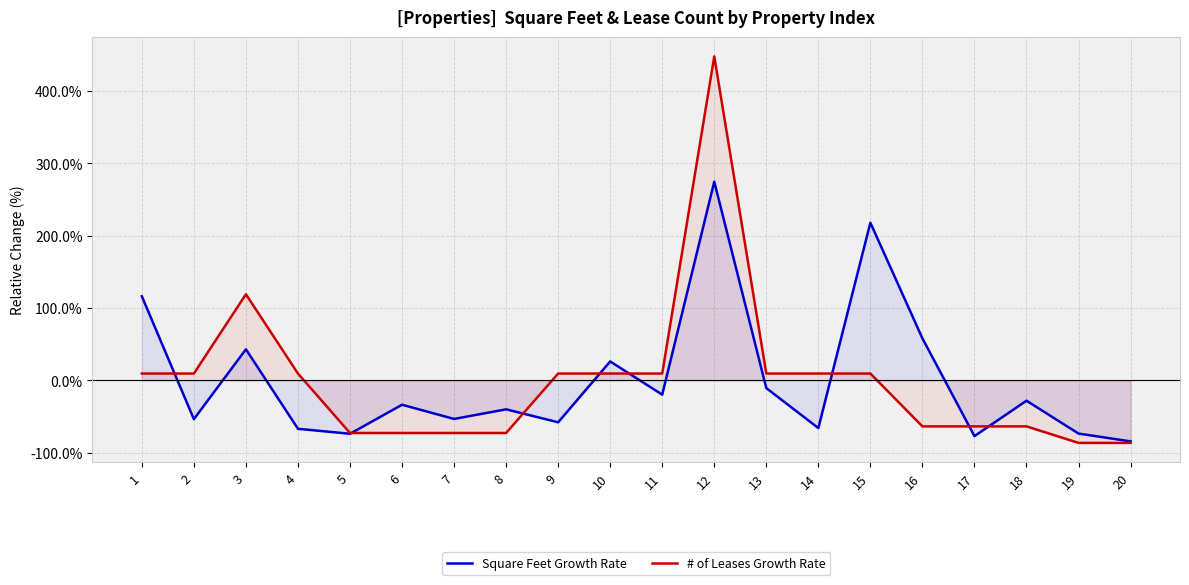

What is the smallest value displayed?

-86.3